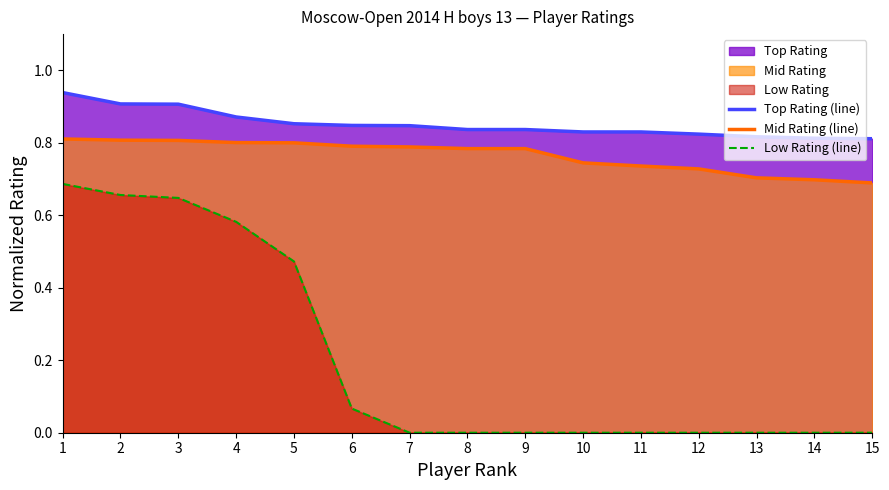

Which series has the largest total across all categories?

Top Rating (line)